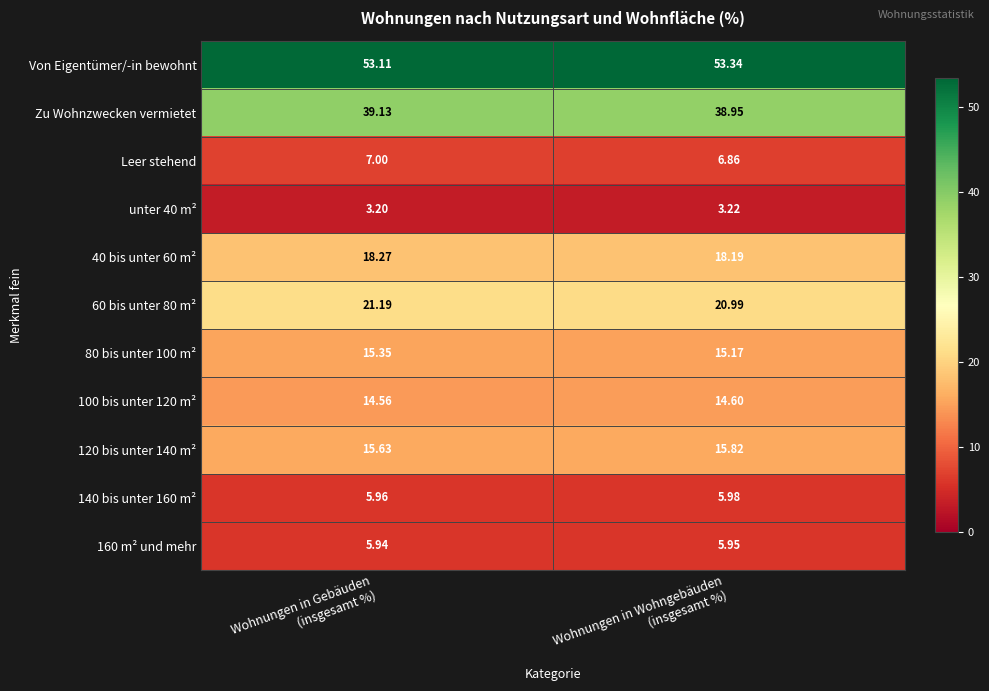

Which series has the largest total across all categories?

Von Eigentümer/-in bewohnt